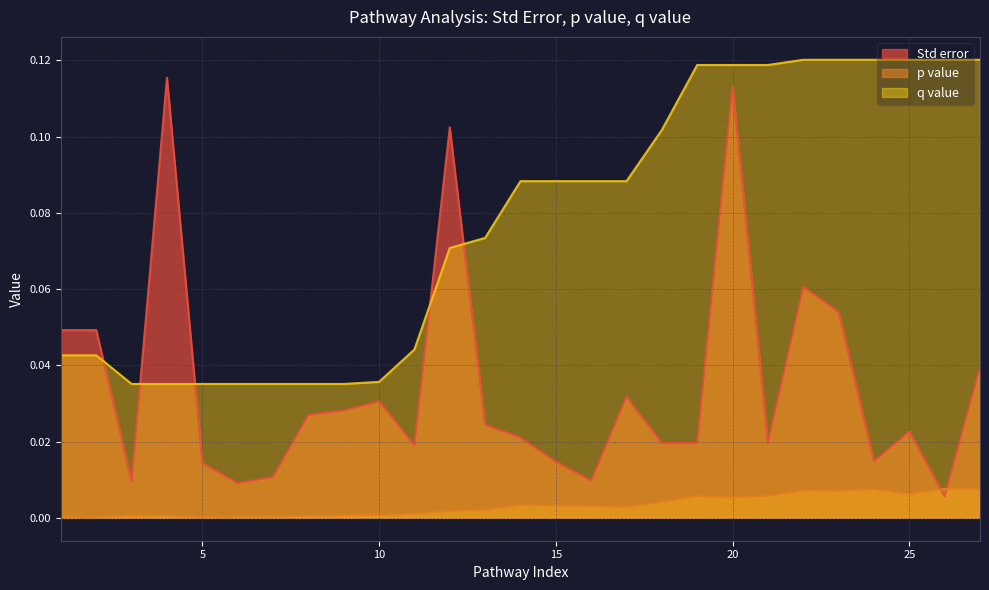

How many times do Std error and p value cross each other?

2